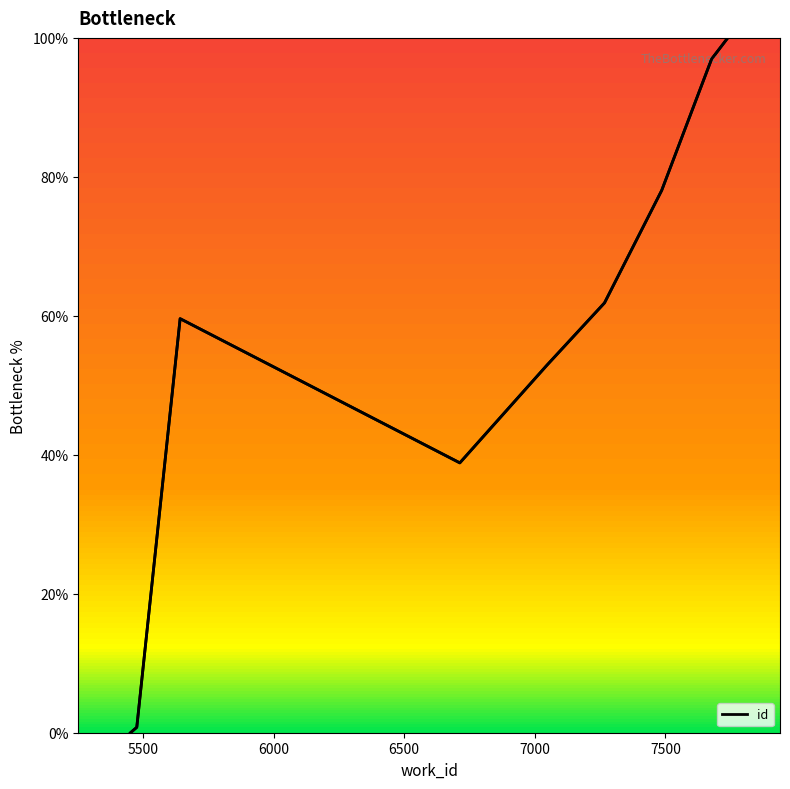

Reading left to right, list all the values displayed in this chart.

0.0	0.8	59.6	38.8	52.9	61.9	78.1	97.0	100.0